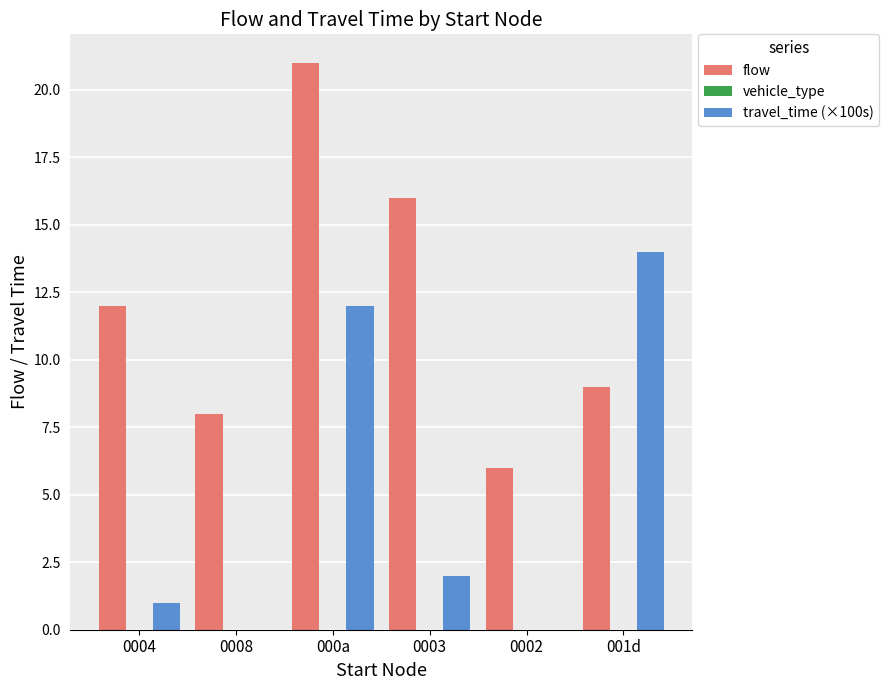

Which series has the largest range (max minus min)?

flow